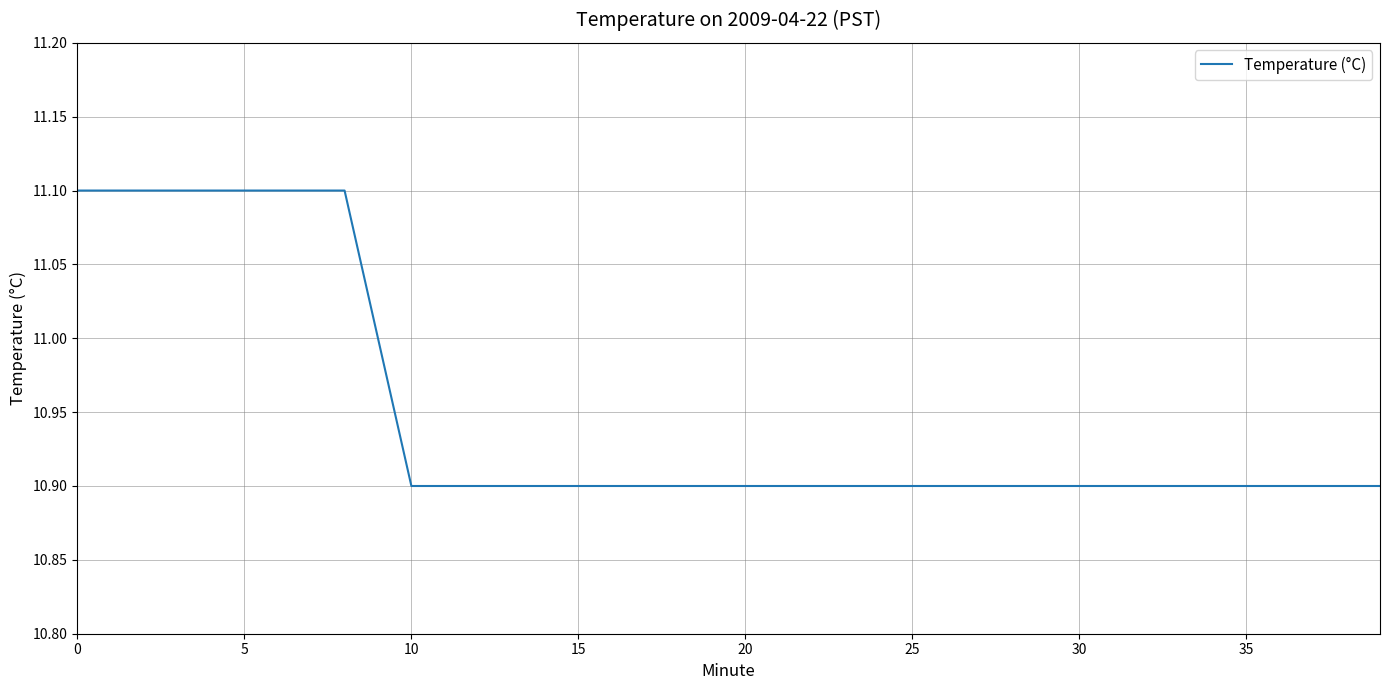

What is the greatest value displayed?

11.1